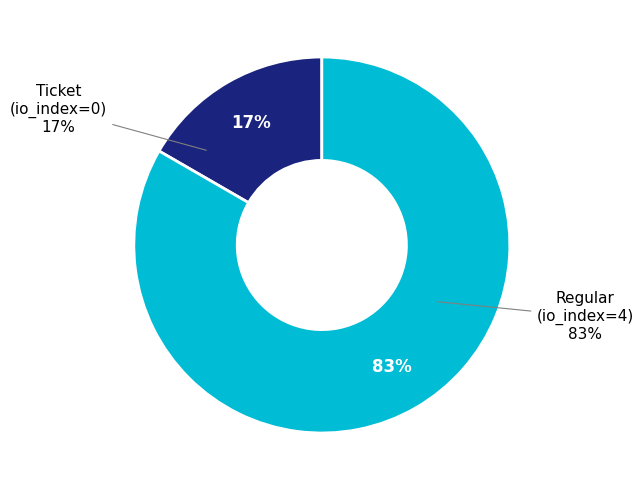

Is Regular (io_index=4) the majority of the pie?

Yes